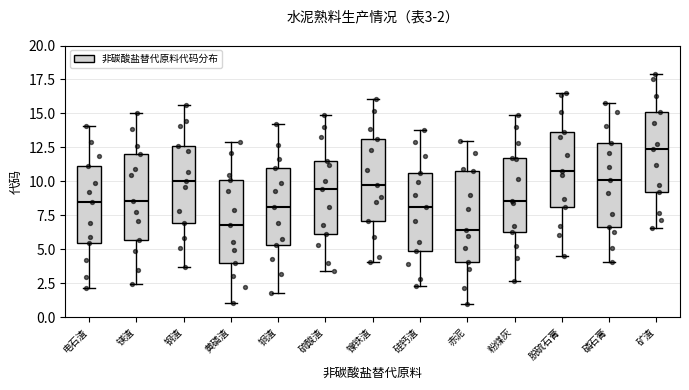

Which box has the highest median line?

矿渣